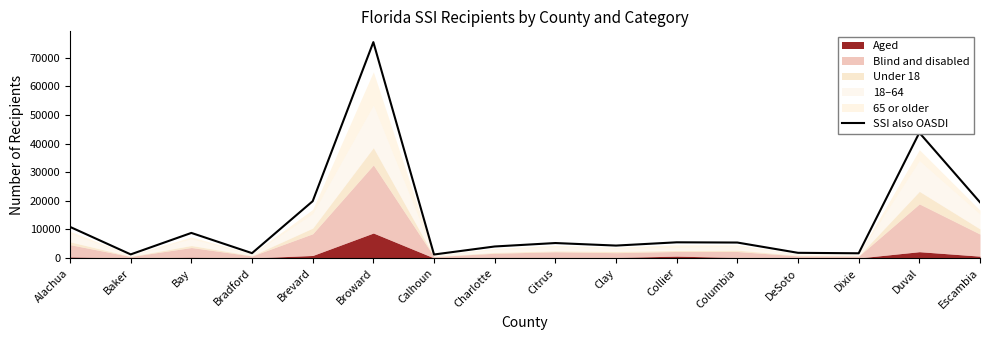

What is the value of the 13th point from the left?

1850